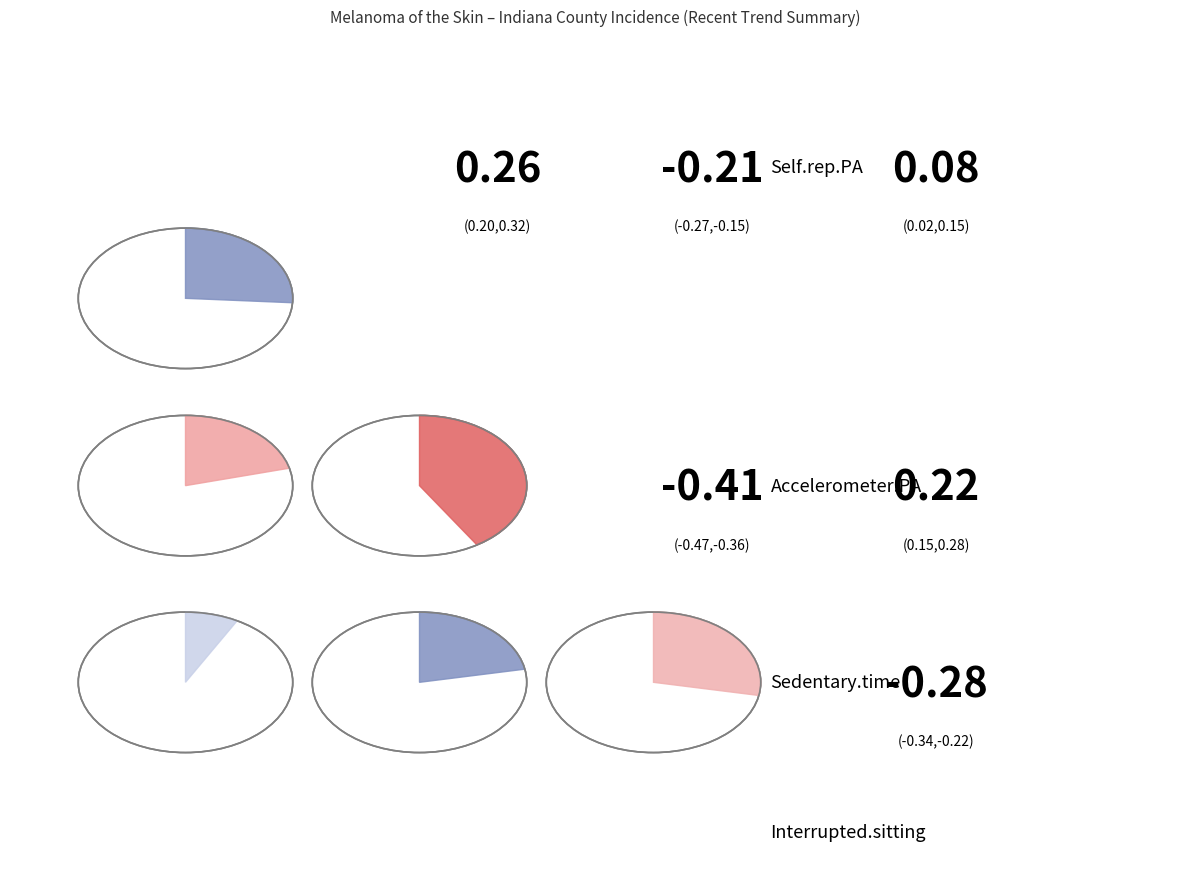

True or false: Indiana accounts for 0% of the total.

True